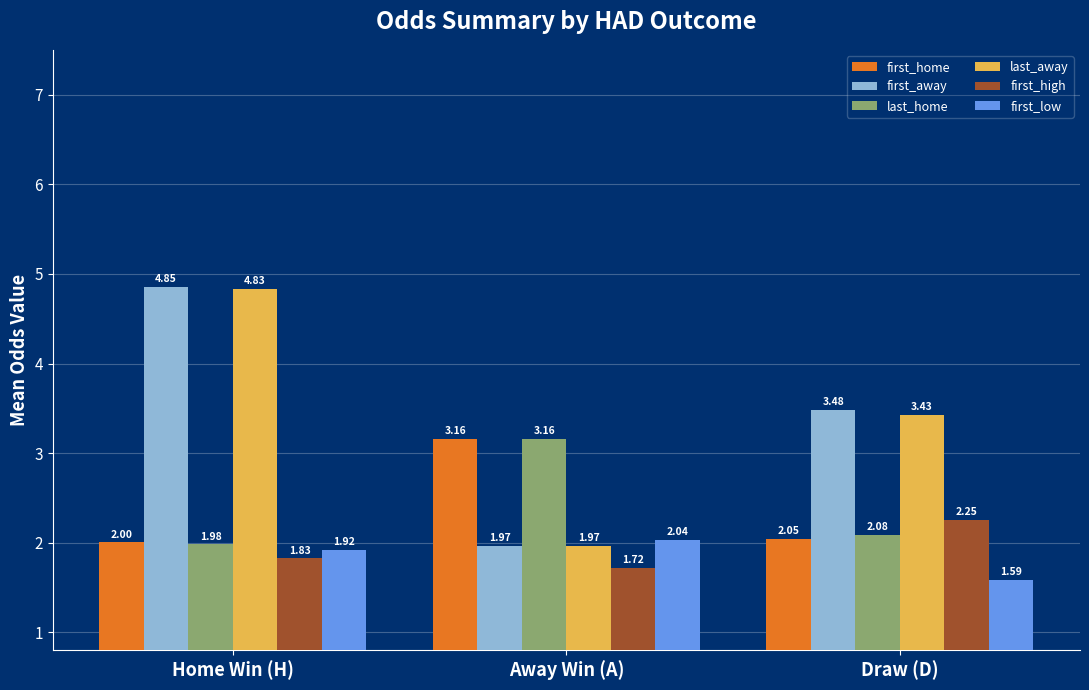

What position from the left is Away Win (A)?

2